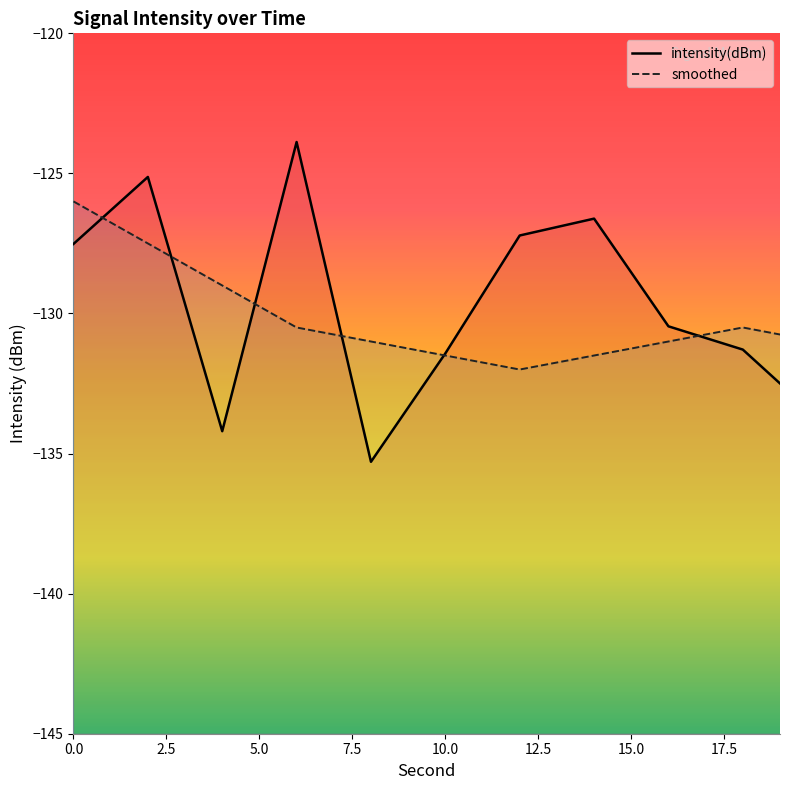

What is the value of the intensity(dBm) point at the 4th from the left?

-123.9